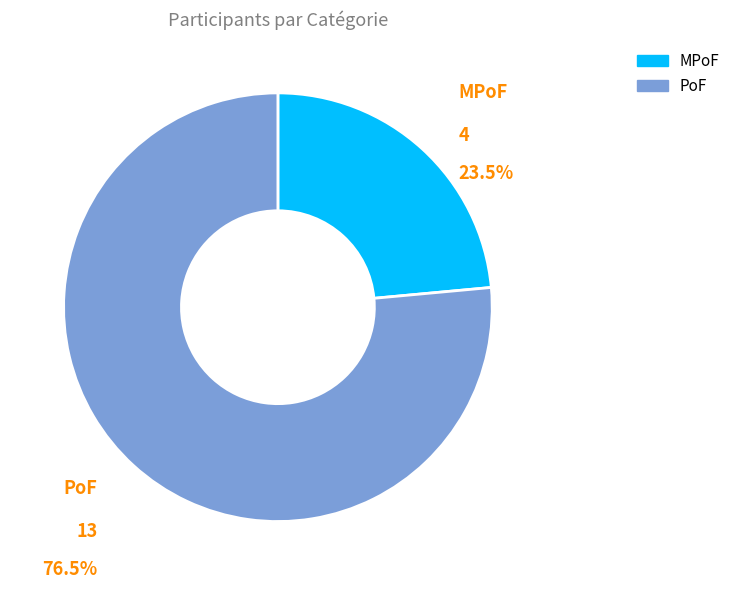

Combined, do PoF and MPoF account for over 50%?

Yes